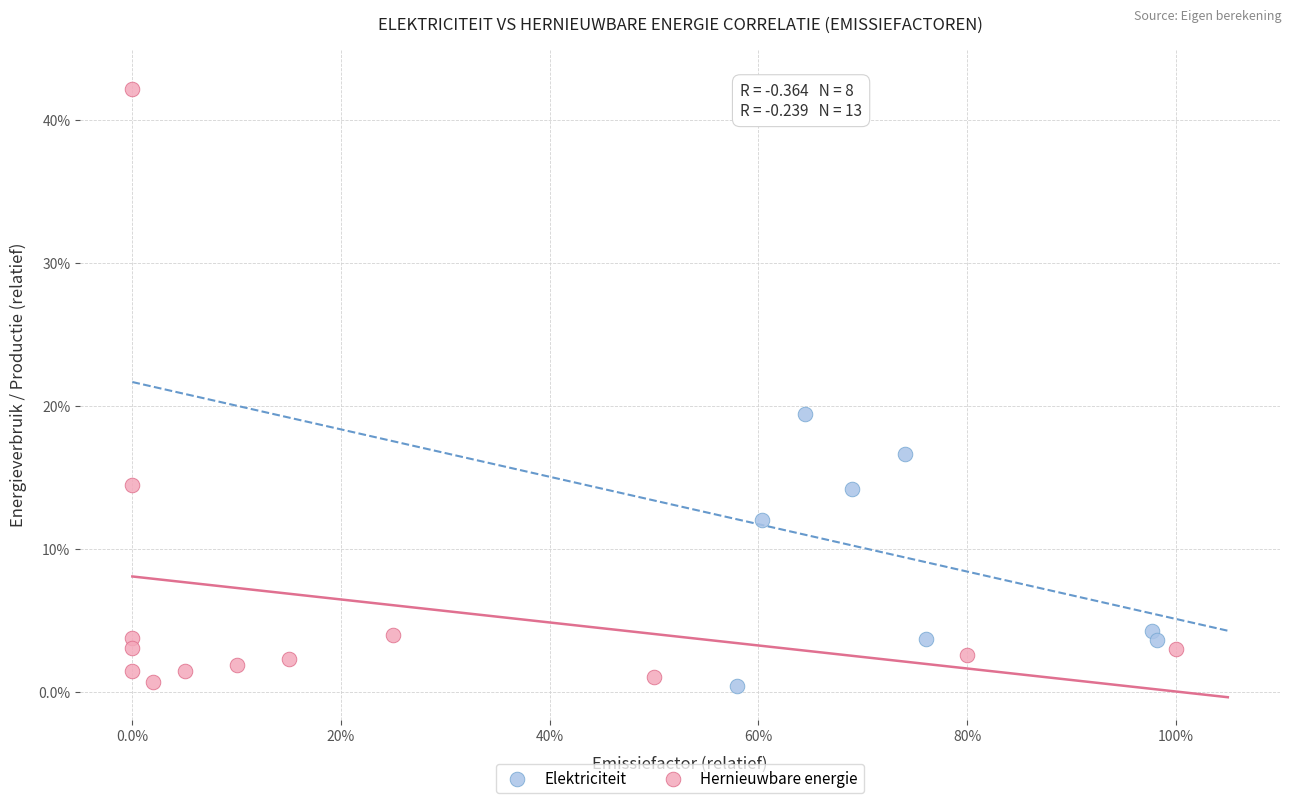

What are all the series names shown in the legend?

Elektriciteit, Hernieuwbare energie